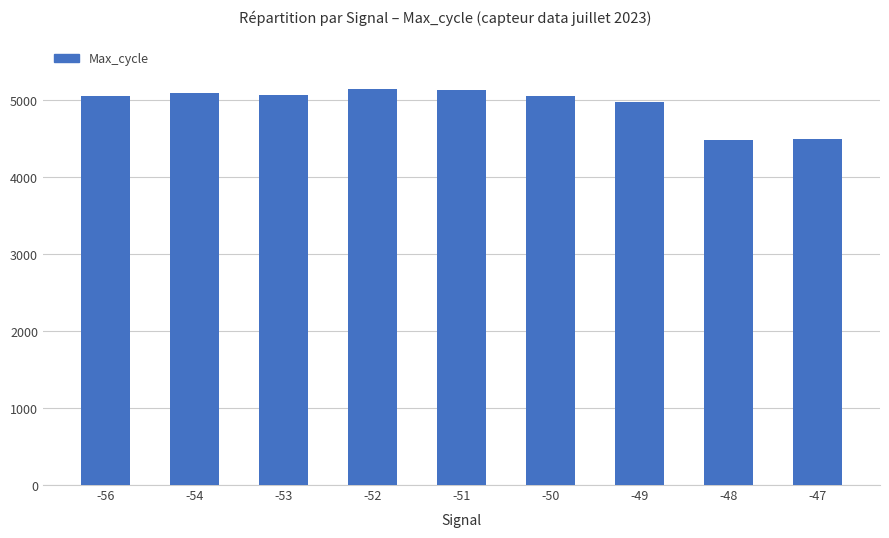

How many bars are there in total?

9